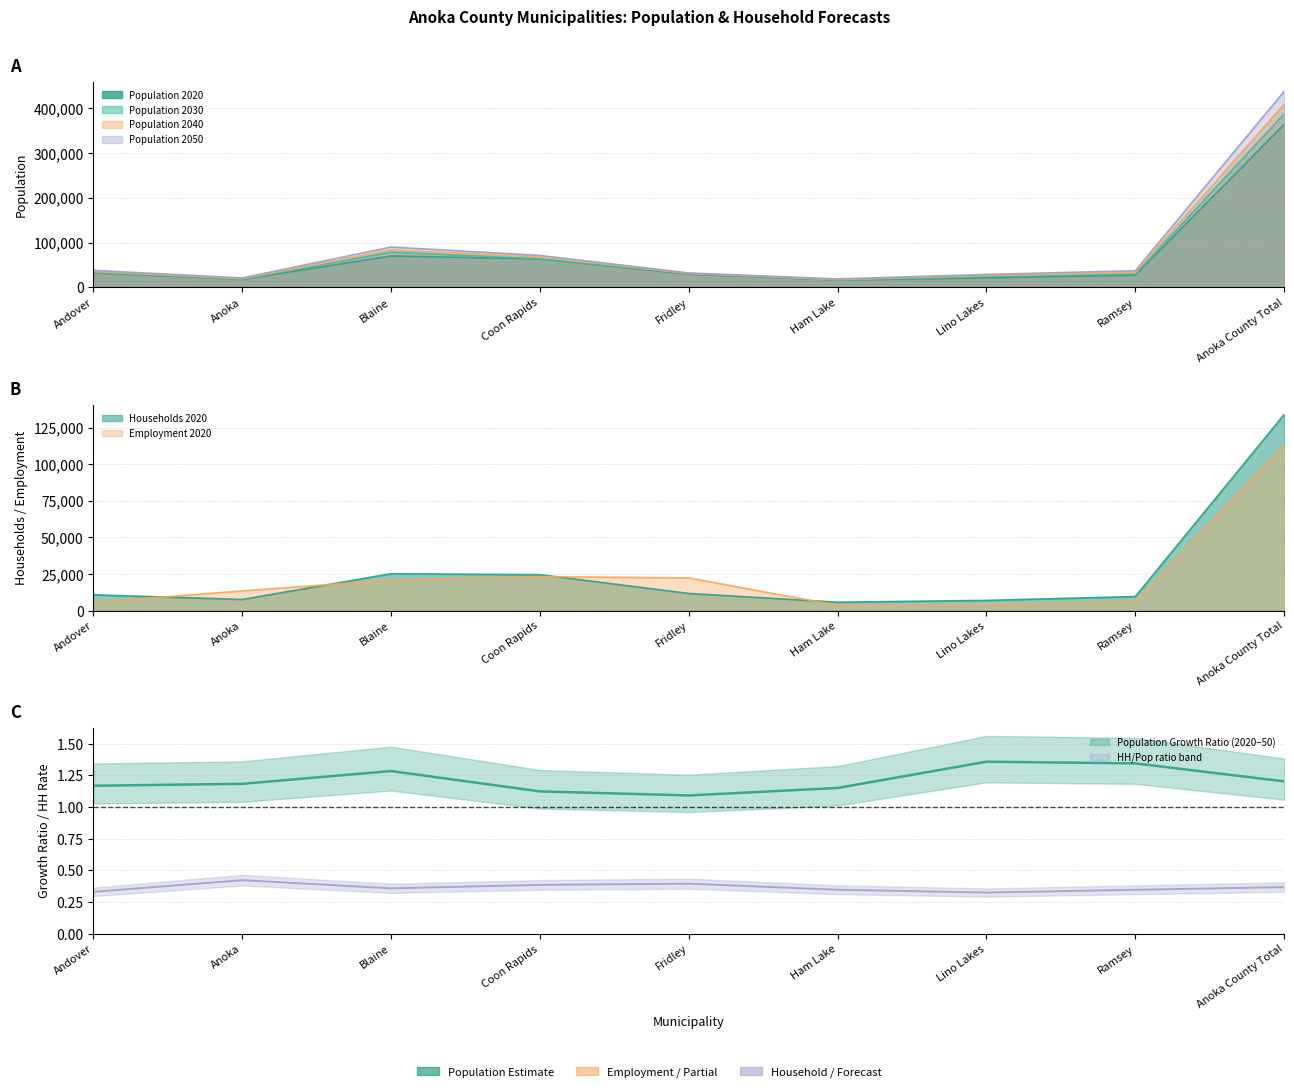

True or false: Population 2040 and Population 2020 intersect in this chart.

False